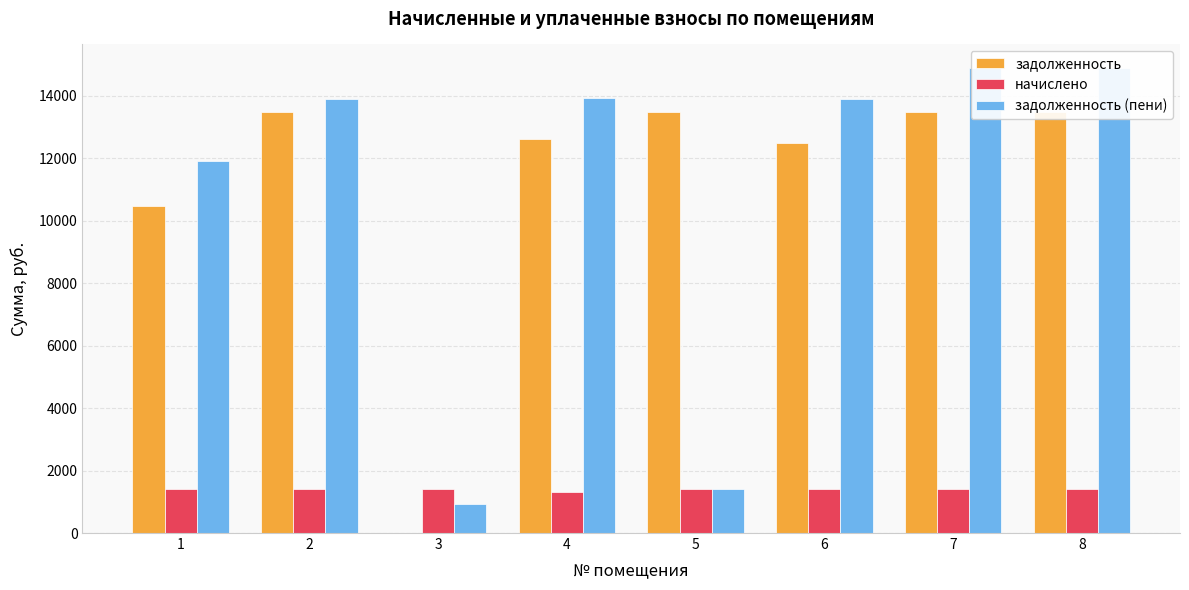

What is the difference between the maximum and minimum values in the задолженность series?

13480.9